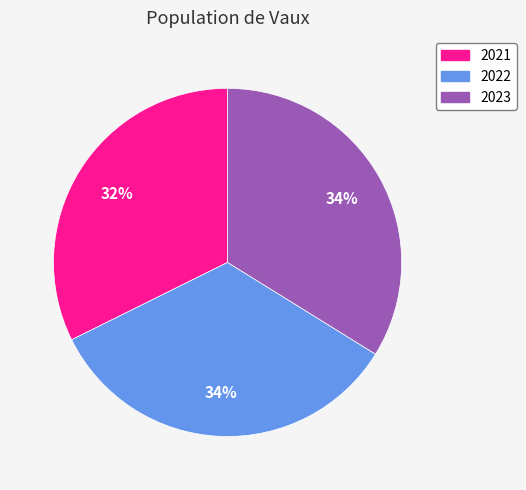

Is there a majority slice in this chart?

No